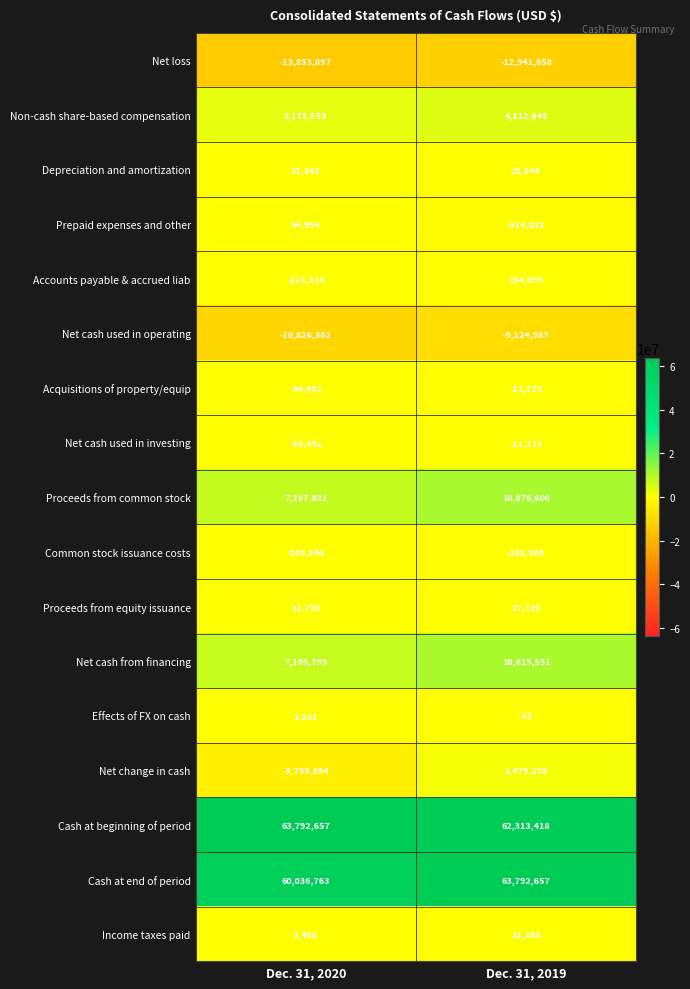

List the labels in order of Net cash used in operating value, smallest first.

Dec. 31, 2020, Dec. 31, 2019